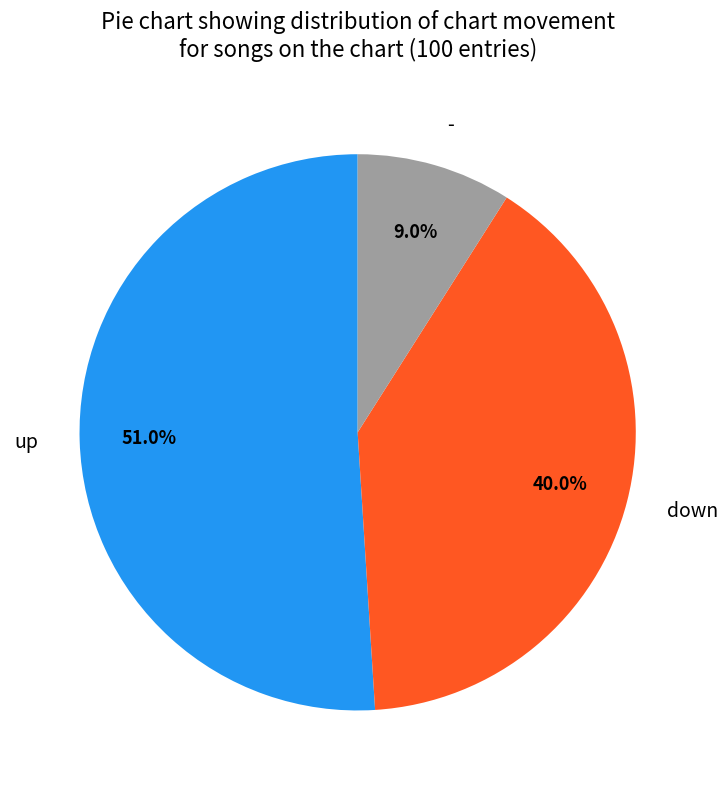

Approximately how many times larger is the value at down compared to up?

0.8